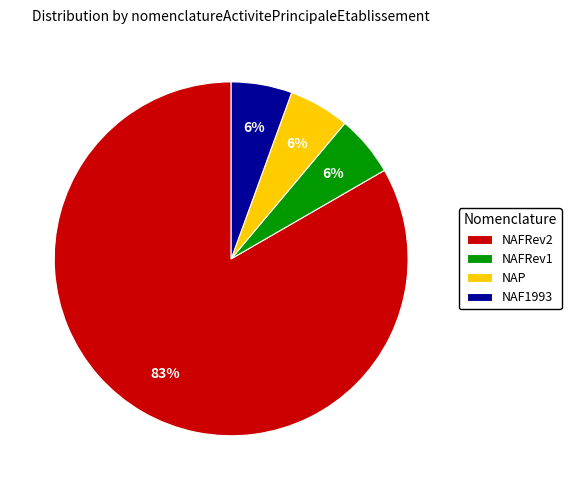

Do NAP and NAFRev1 together represent more than half of the pie?

No